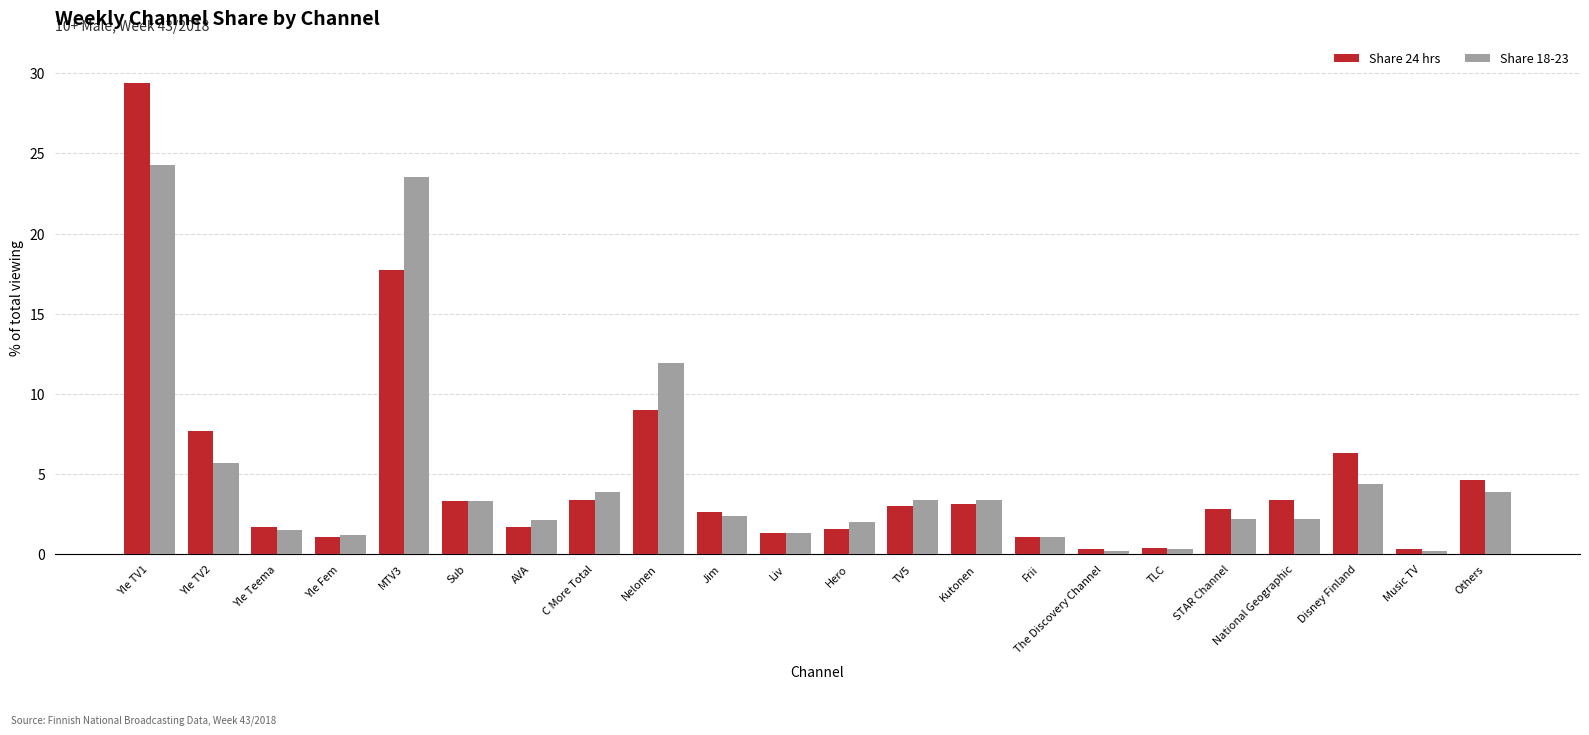

What is the total value across all series at Yle TV1?

53.7